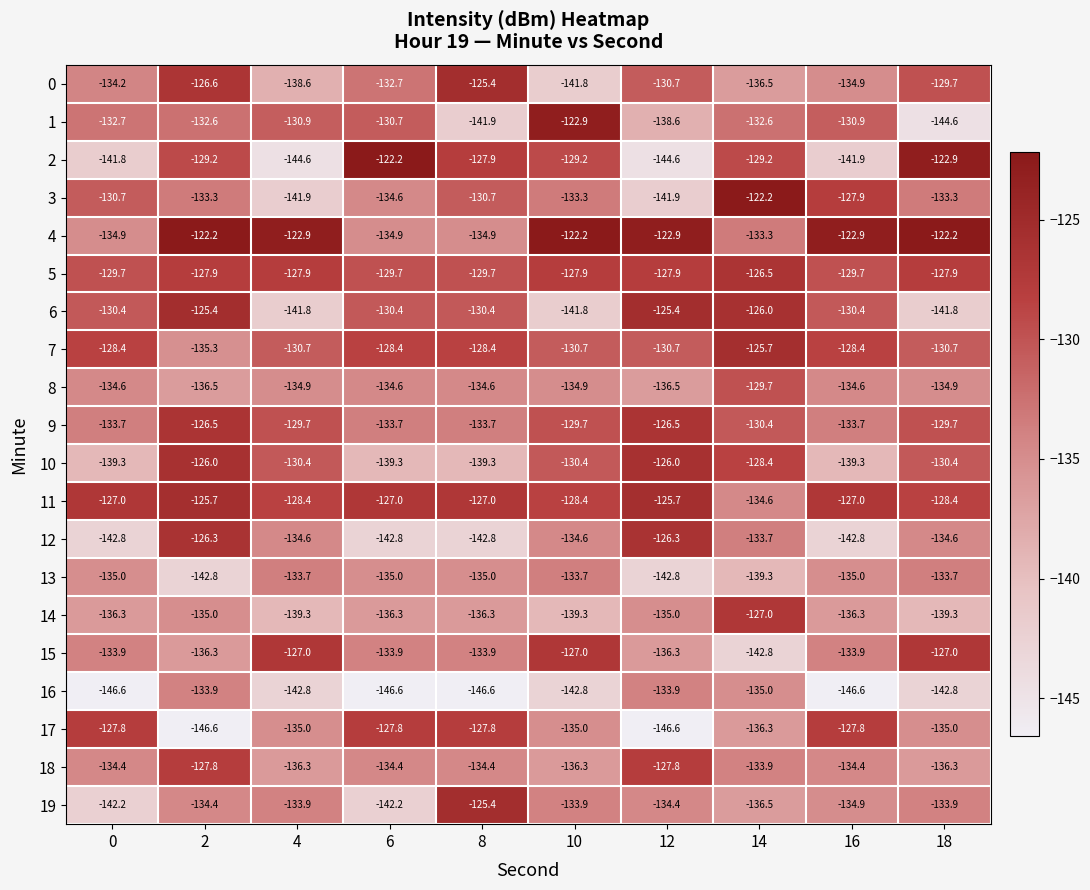

Which series changed the most between 0 and 8?

19